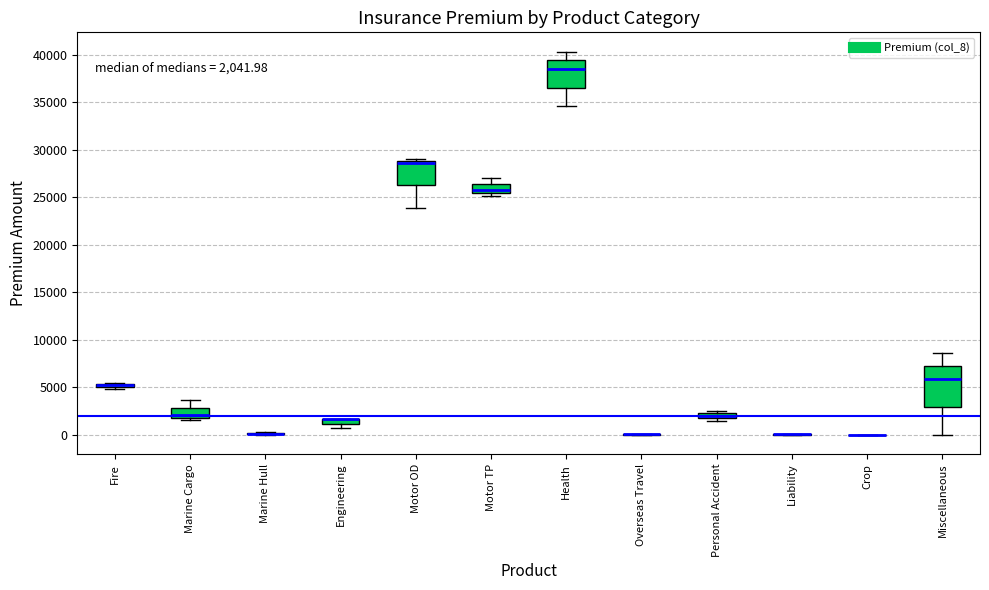

Comparing the boxes themselves (not the whiskers), which one is the tallest?

Miscellaneous